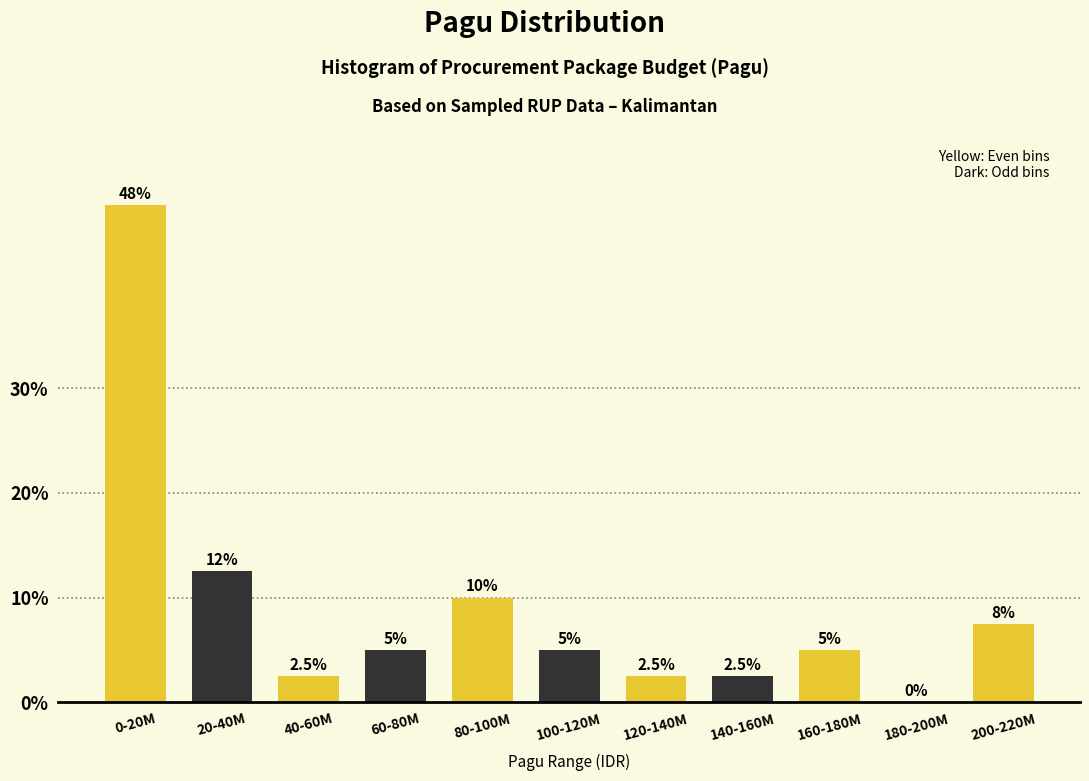

Reading left to right, list all the values displayed in this chart.

0-20M=47.5	20-40M=12.5	40-60M=2.5	60-80M=5.0	80-100M=10.0	100-120M=5.0	120-140M=2.5	140-160M=2.5	160-180M=5.0	180-200M=0.0	200-220M=7.5